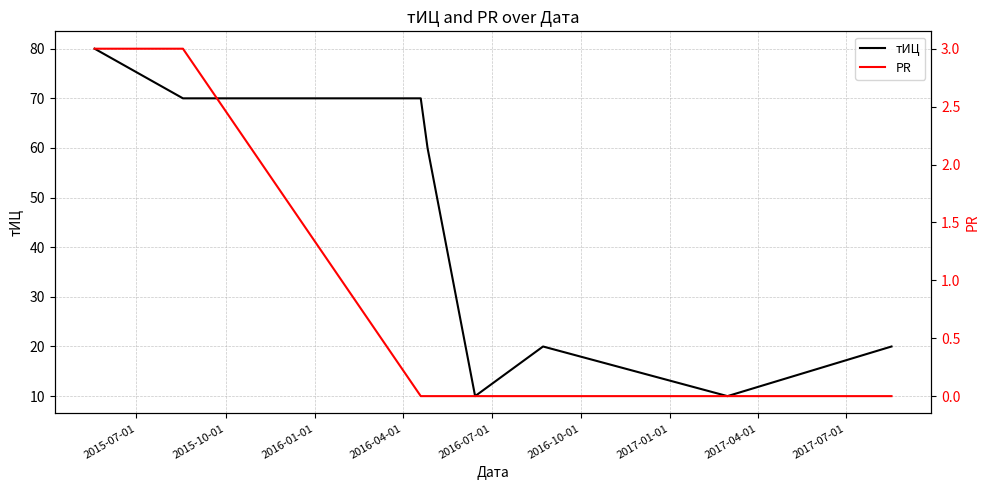

True or false: тИЦ and PR cross at least once.

False